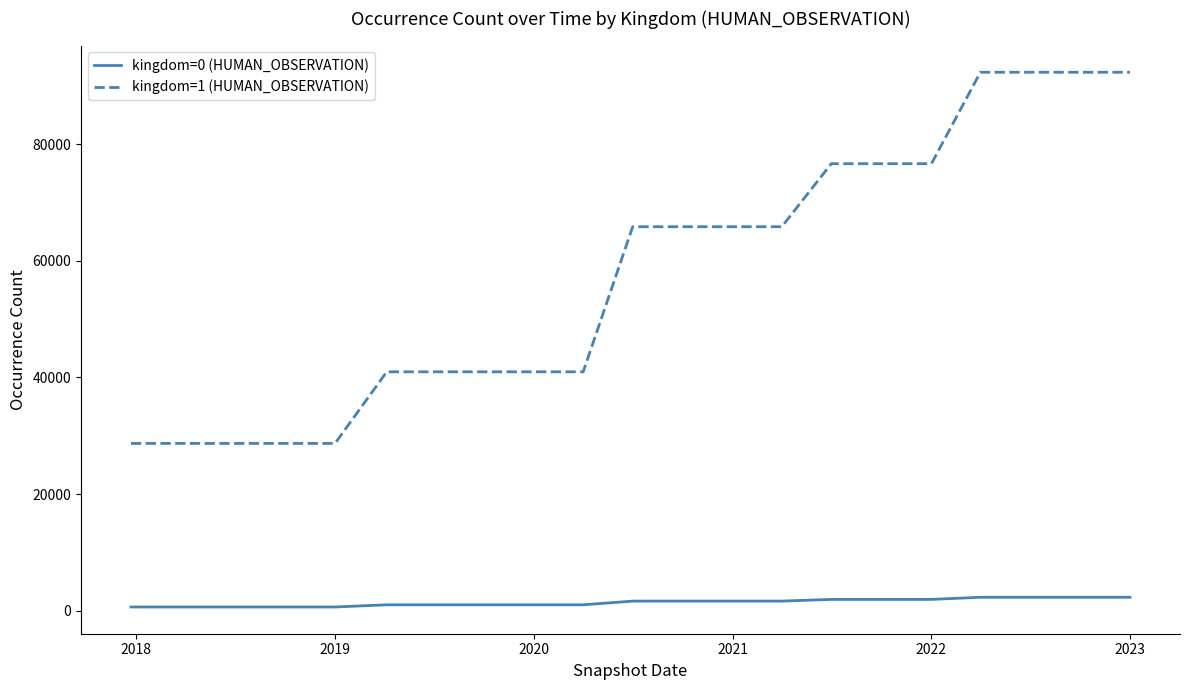

Which series has the largest range (max minus min)?

kingdom=1 (HUMAN_OBSERVATION)